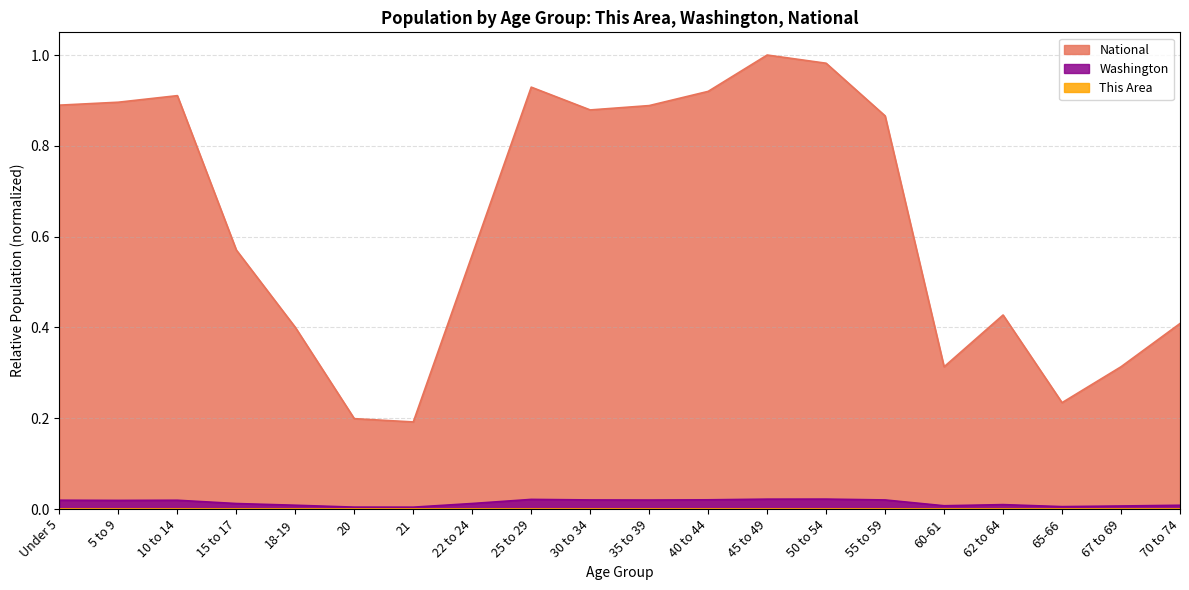

Does the chart display data point markers on the line(s)?

No